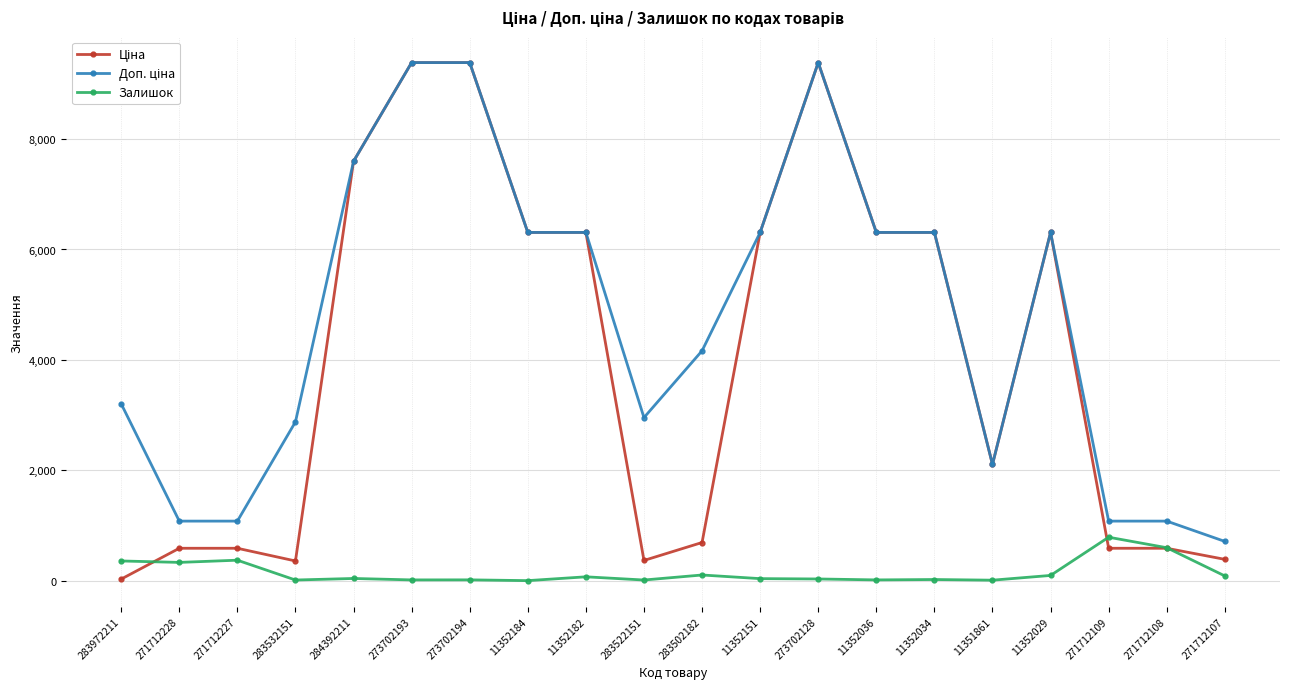

What position from the right is 271712109?

3